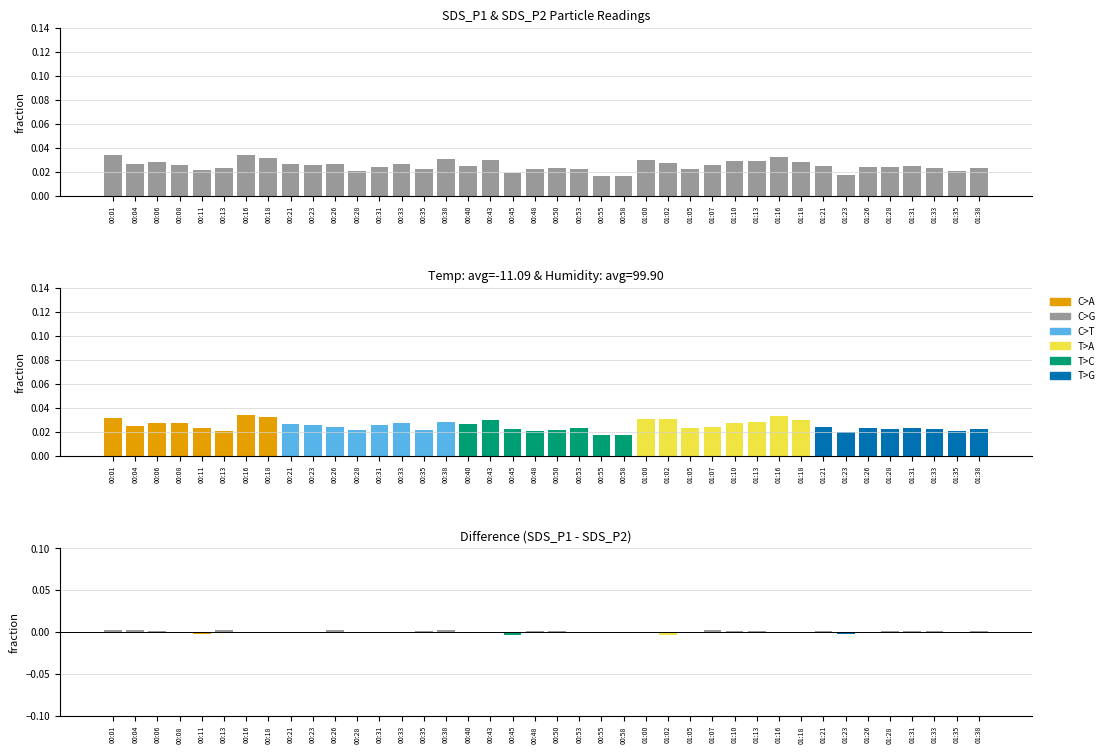

What is the label of the 26th bar from the left?

01:02